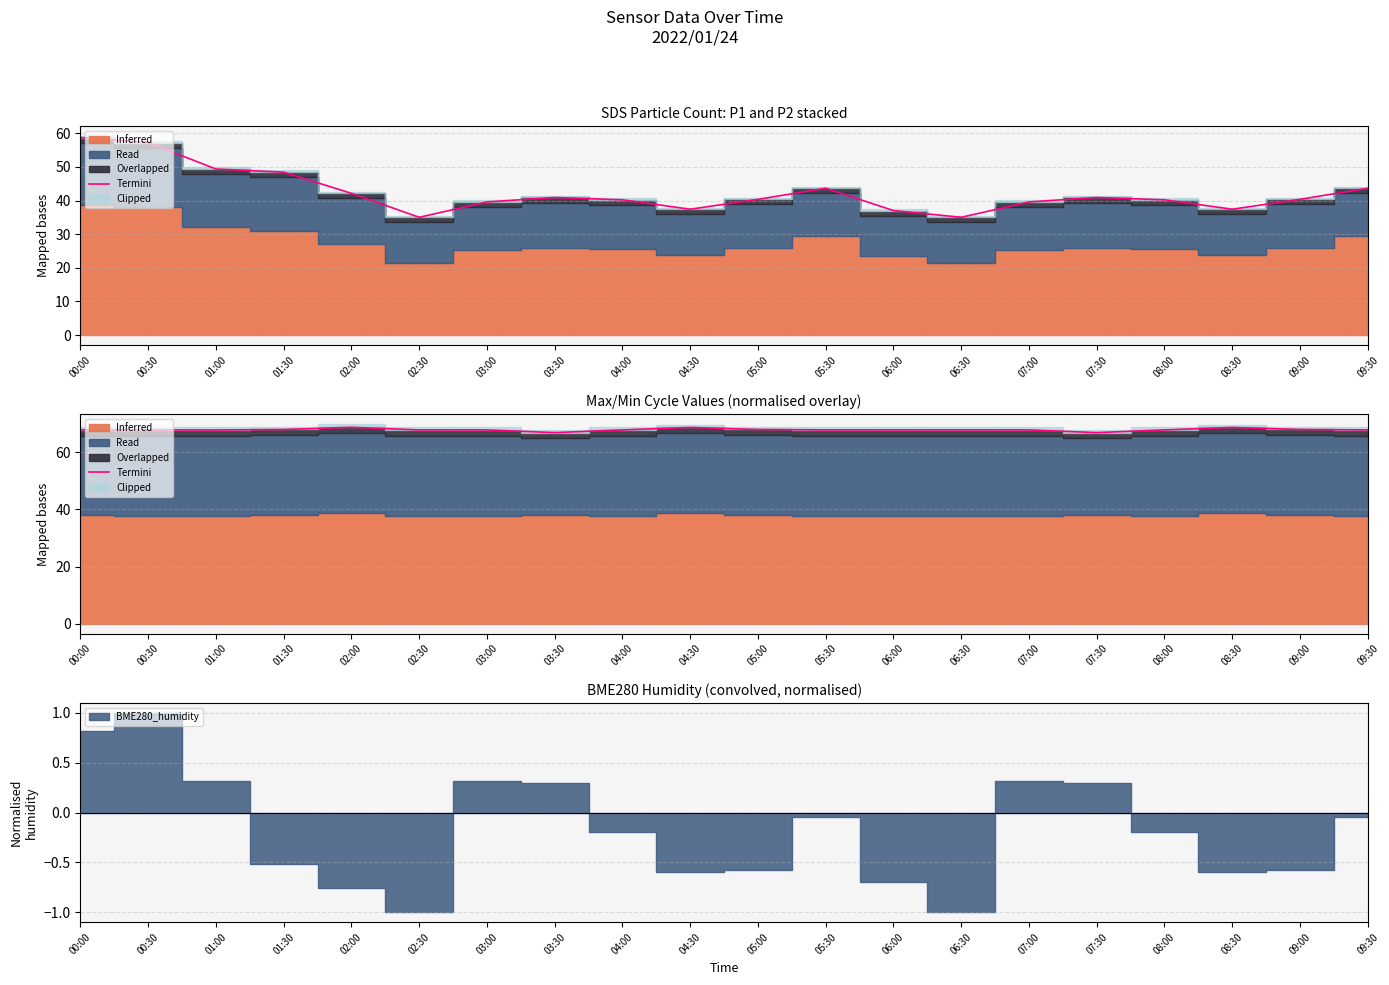

True or false: the data shows 106.1 at 09:30.

False